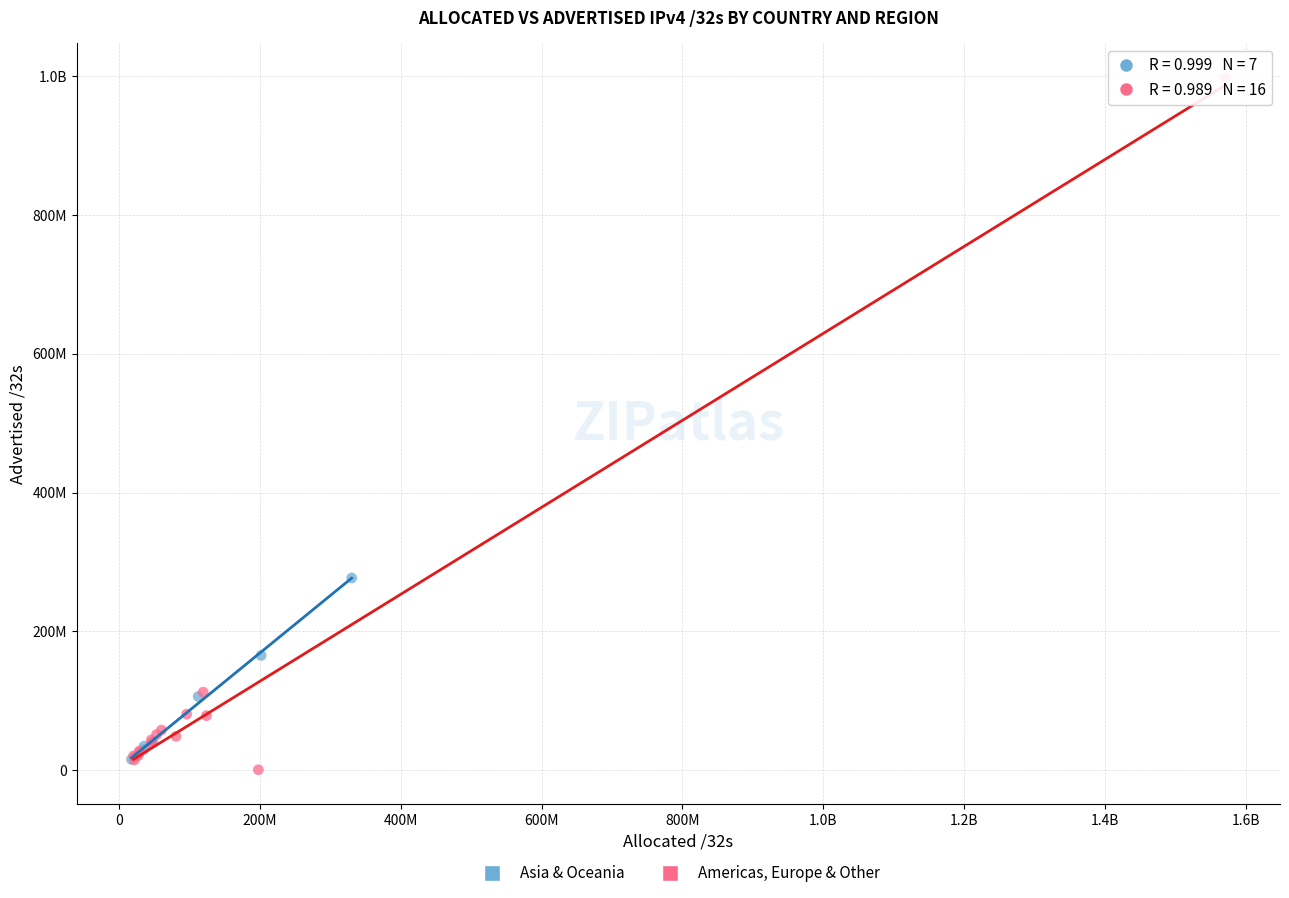

What are all the series names shown in the legend?

Asia & Oceania, Americas, Europe & Other